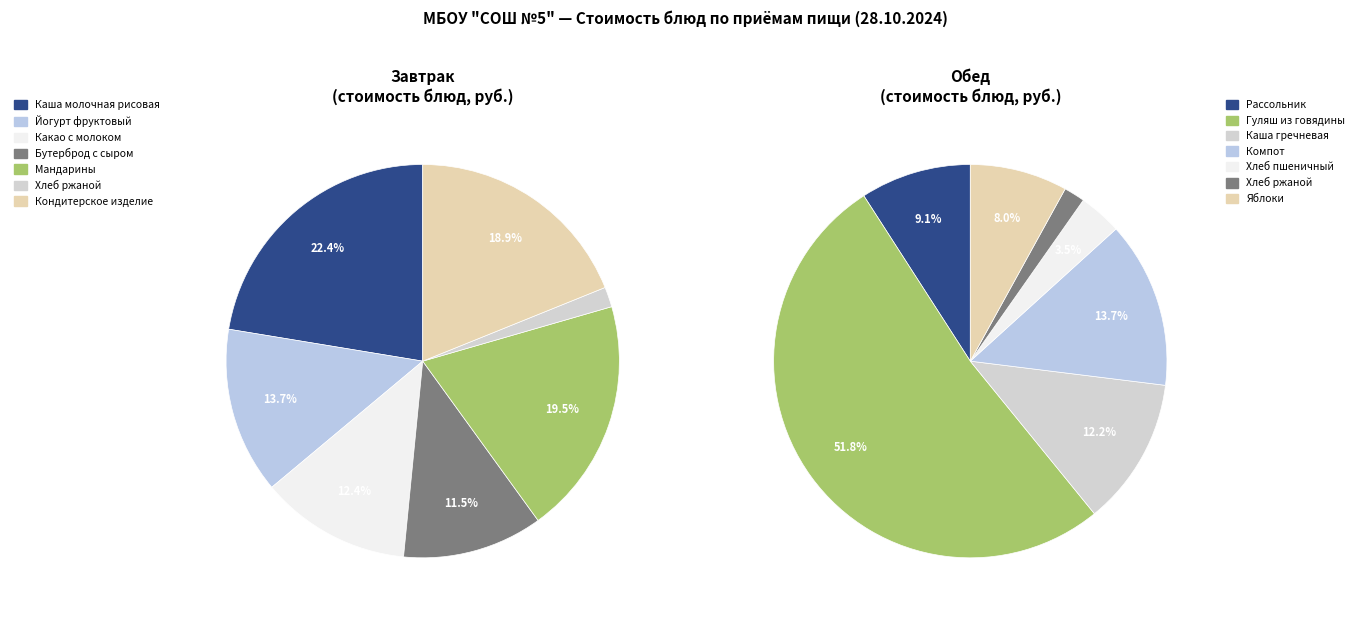

How many segments does this pie chart have?

14